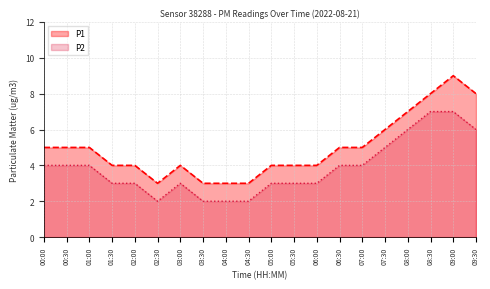

True or false: P1 and P2 cross at least once.

False